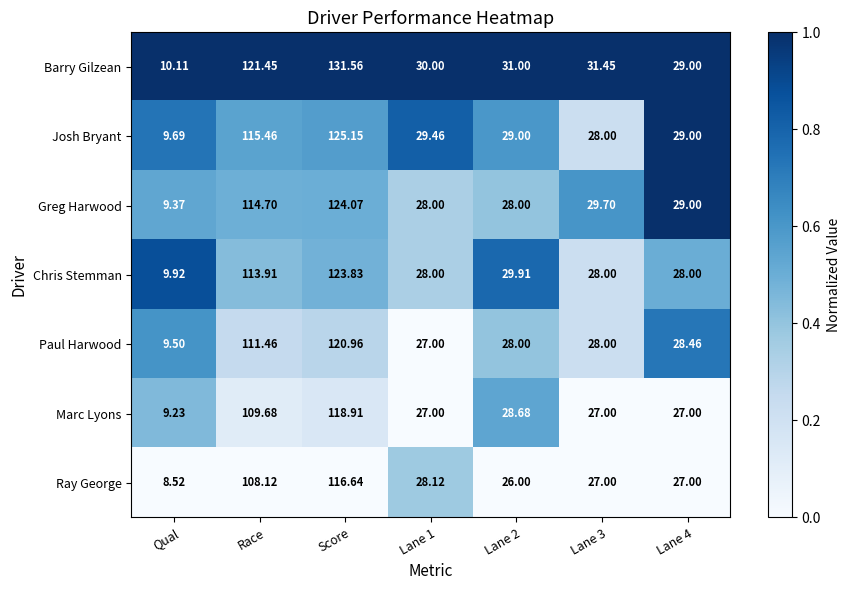

At which label does Greg Harwood first exceed 29?

Race